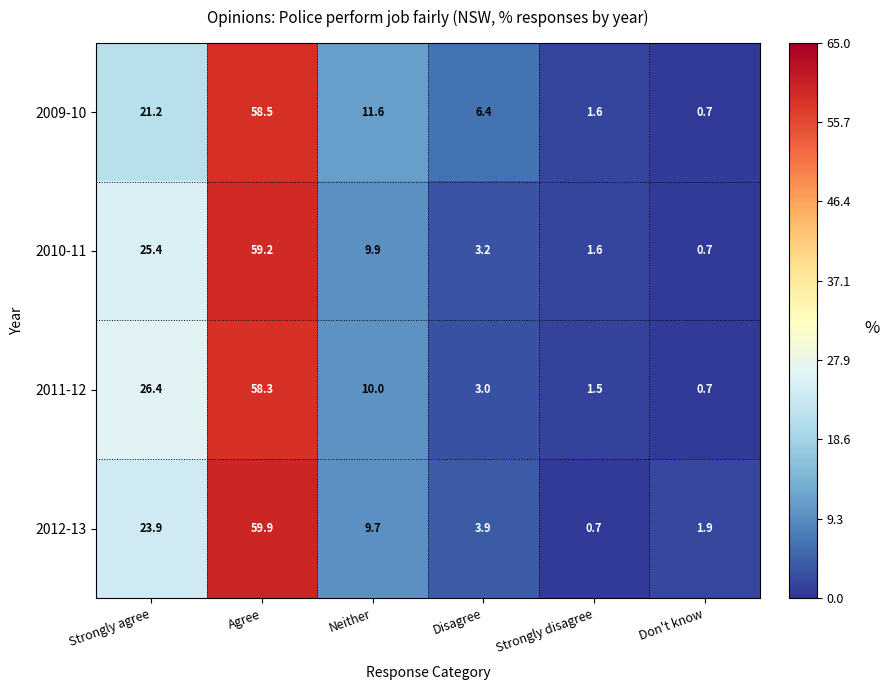

What is the greatest value displayed?

59.9